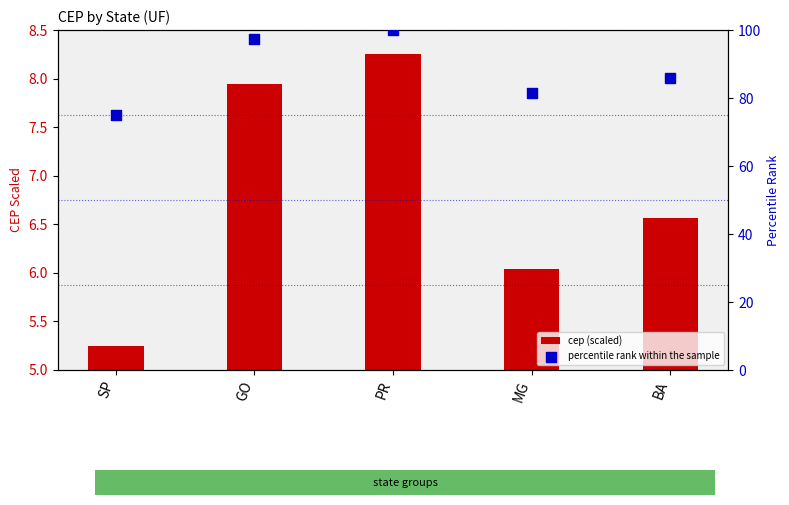

Which series has the largest total across all categories?

percentile rank within the sample